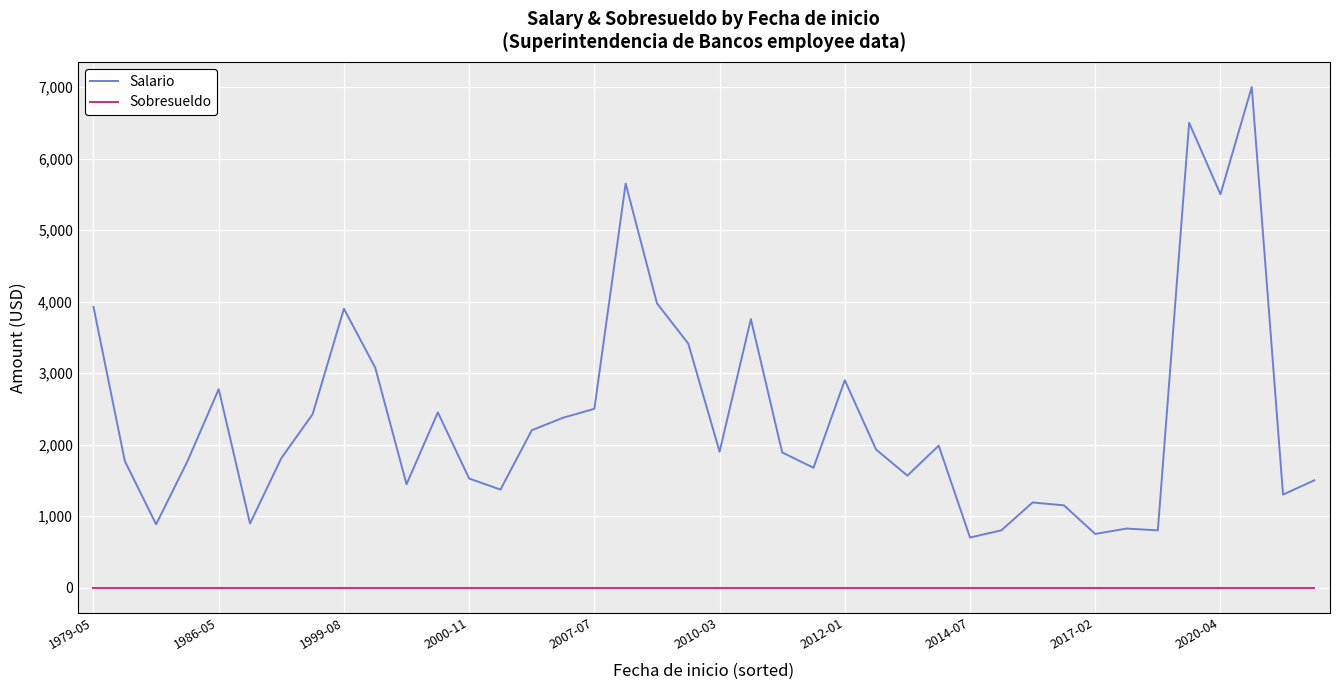

Which series has the widest spread of values?

Salario